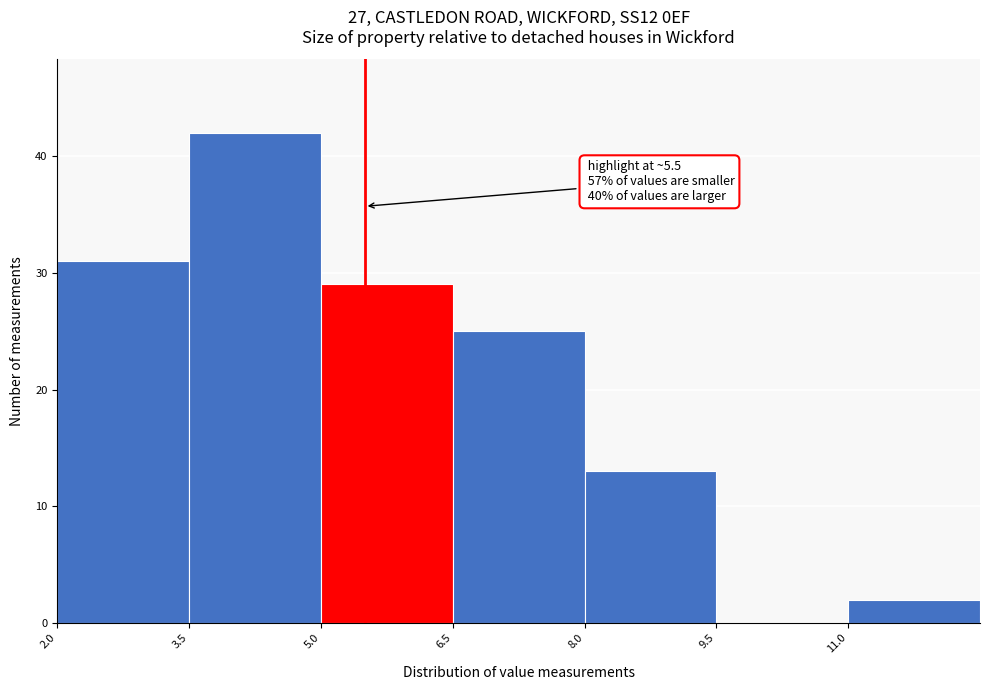

Which range on the x-axis has the tallest bar?

3.5 to 5.0